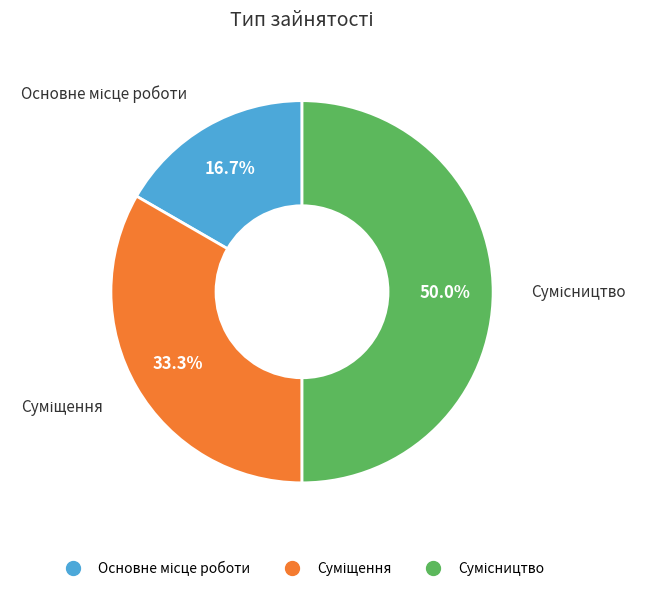

How many slices are in this pie chart?

3